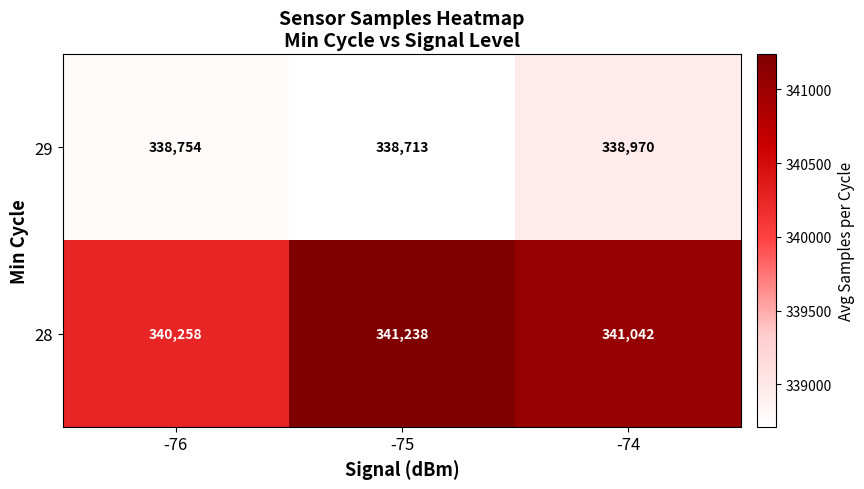

The value of 29 at -75 is 594010. True or false?

False